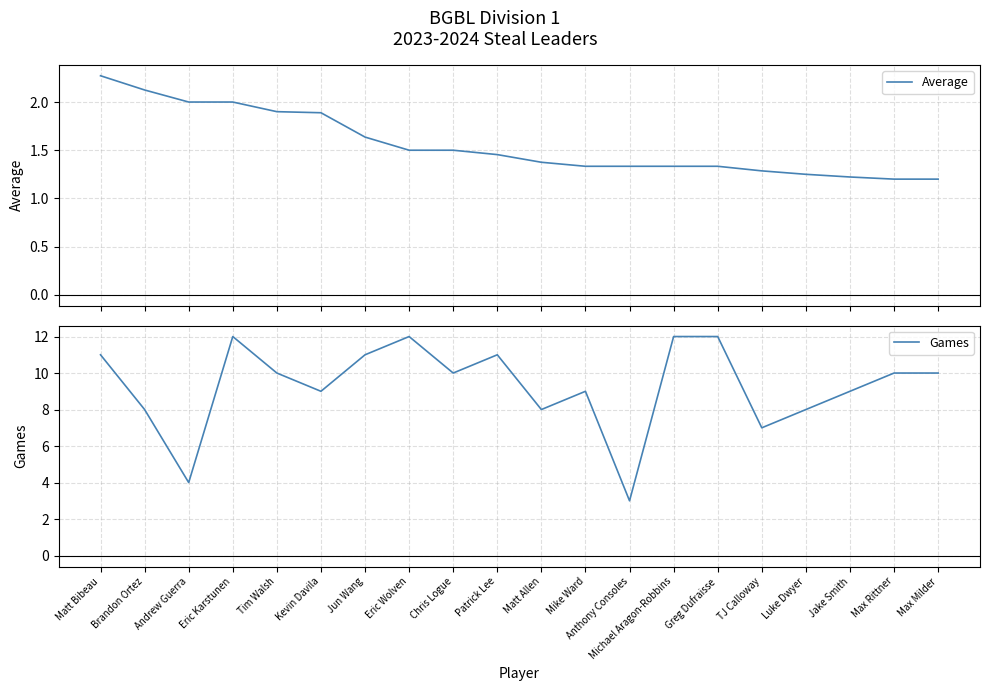

What is the total value across all series at Eric Wolven?

13.5